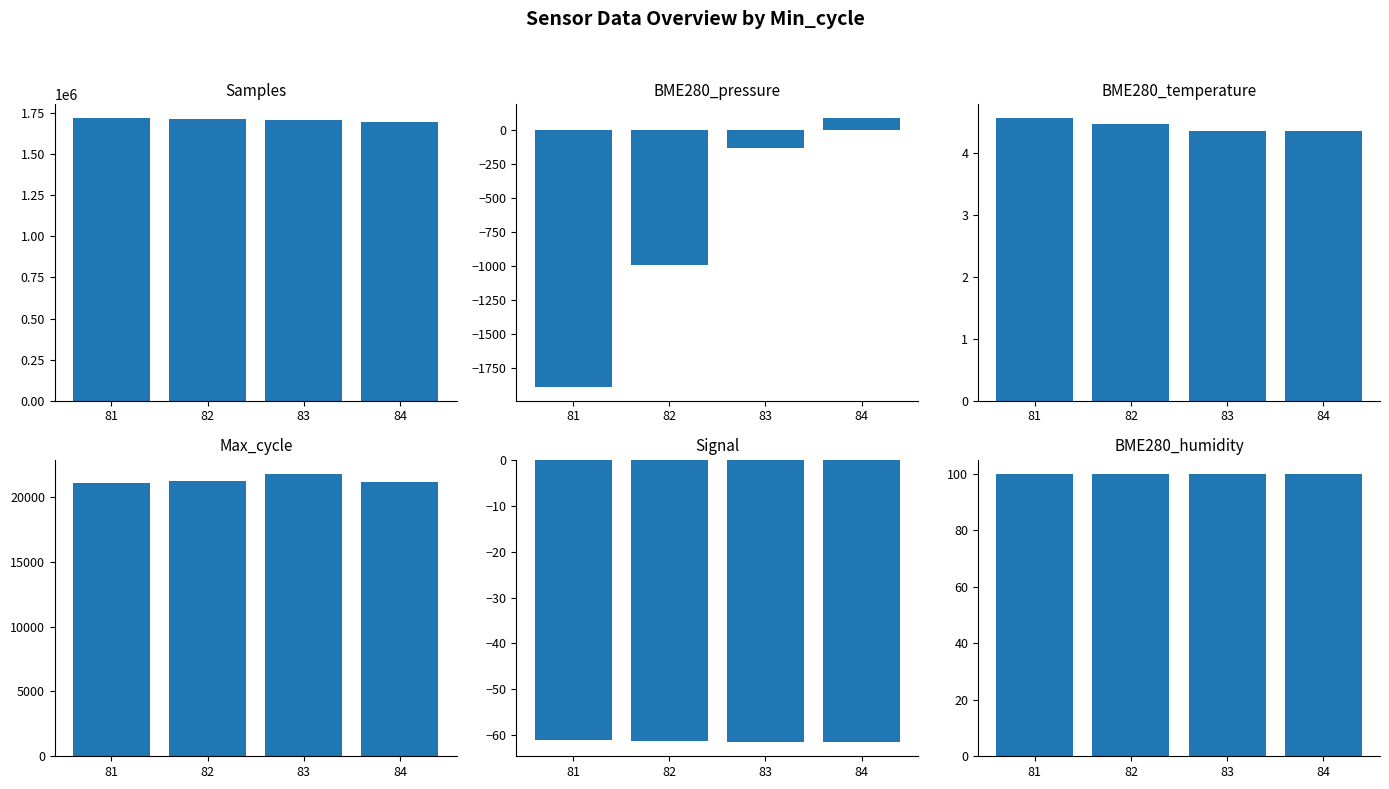

How many bars are there in total?

24